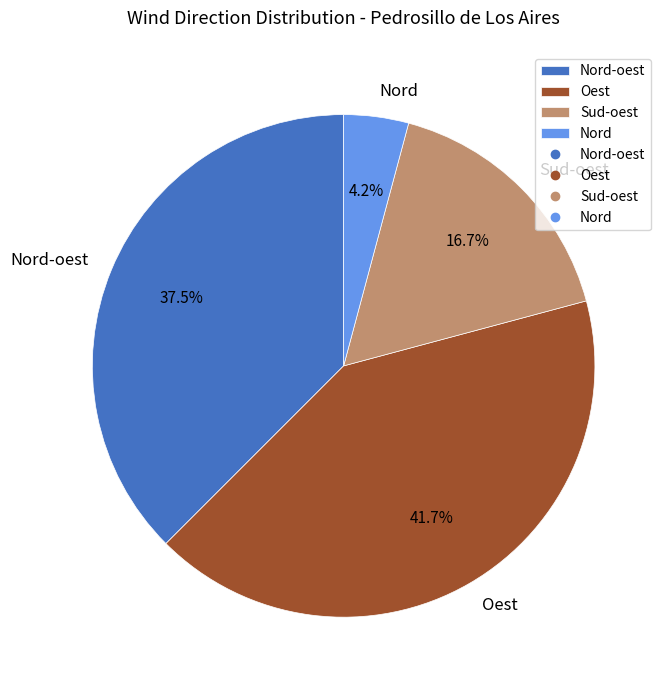

The Oest slice represents 42% of the pie. True or false?

True